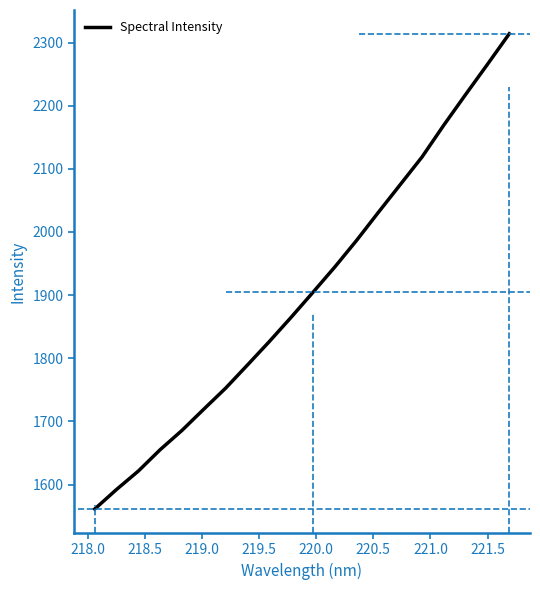

What is the maximum value shown in the chart?

2313.9